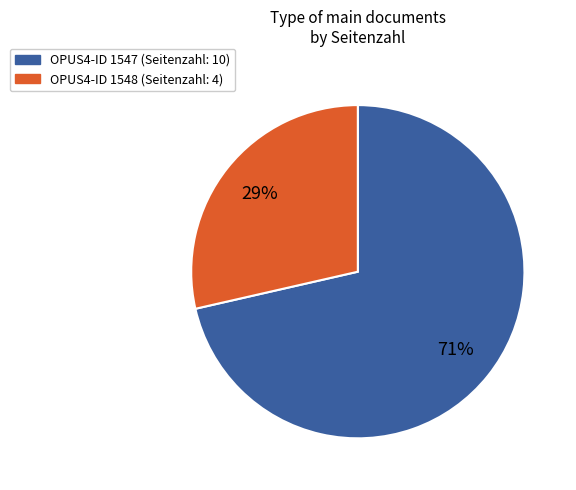

The OPUS4-ID 1548 (Seitenzahl: 4) slice represents 42% of the pie. True or false?

False